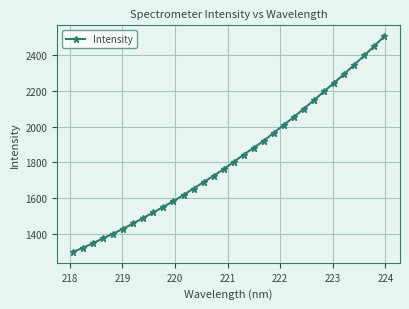

What is the average value?

1825.0